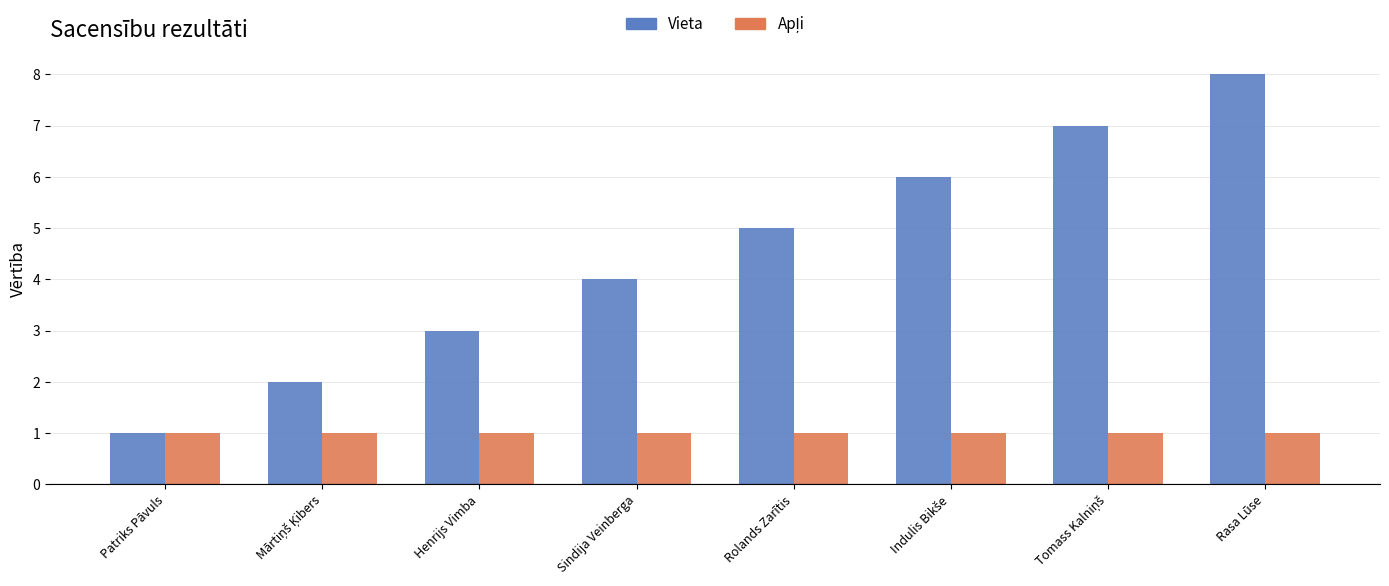

At which category is the sum across all series the highest?

Rasa Lūse